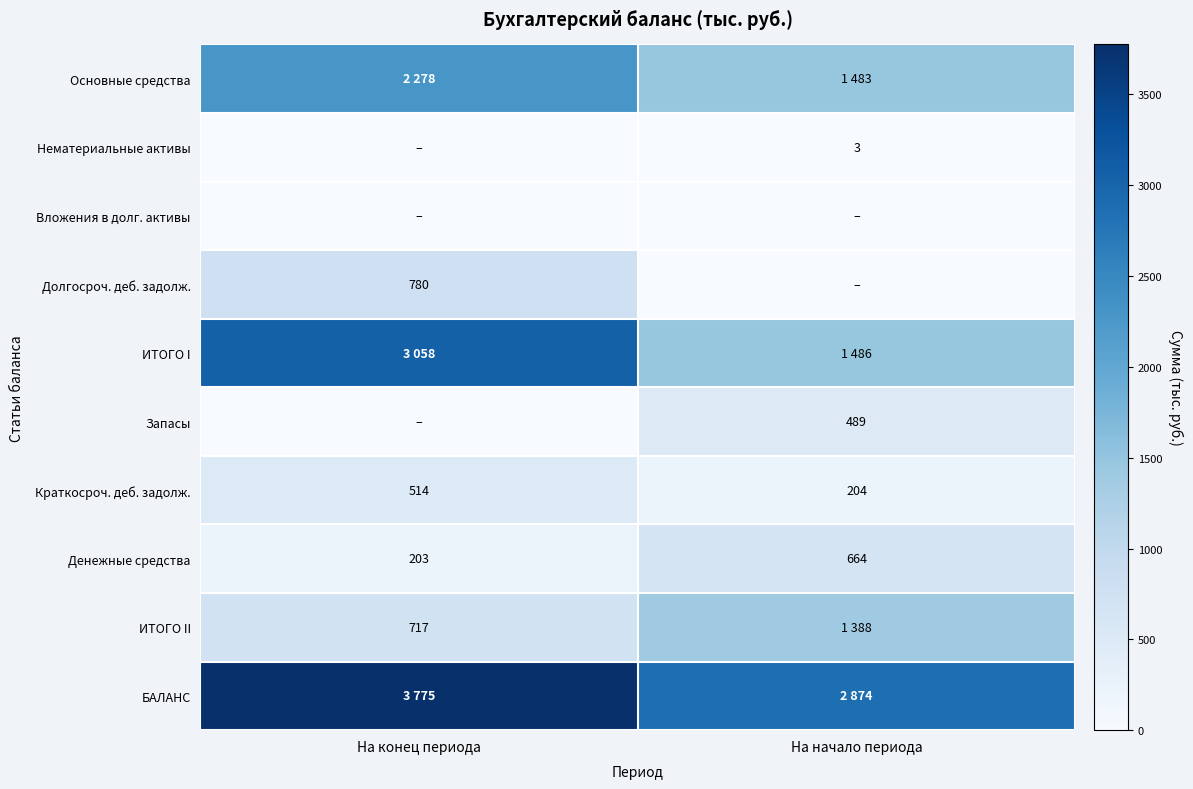

Which category has the highest value in the Денежные средства series?

На начало периода